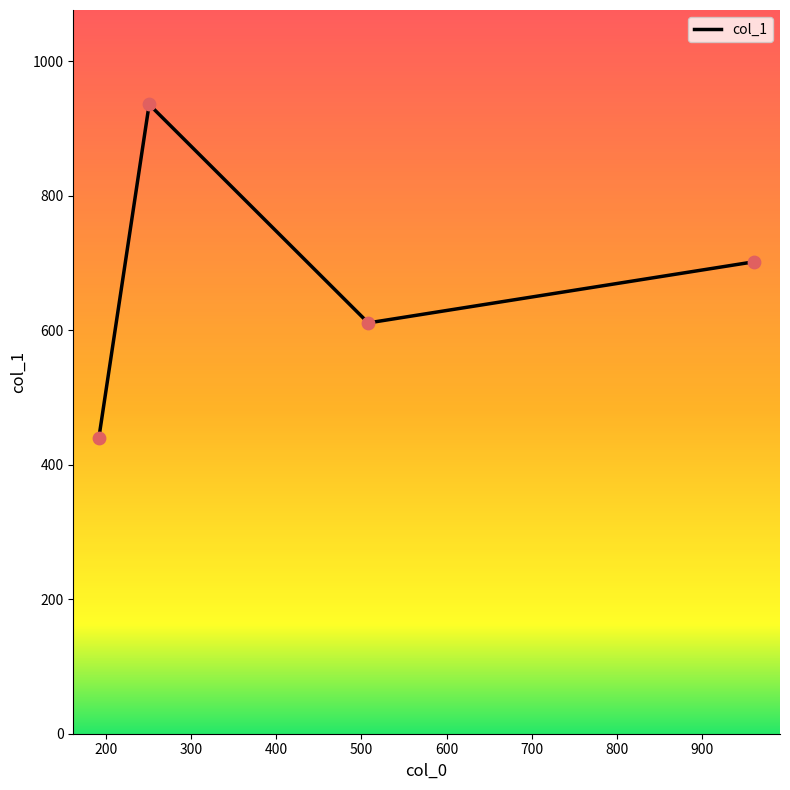

How many interior local peaks (higher than both neighbors) does the data have?

1